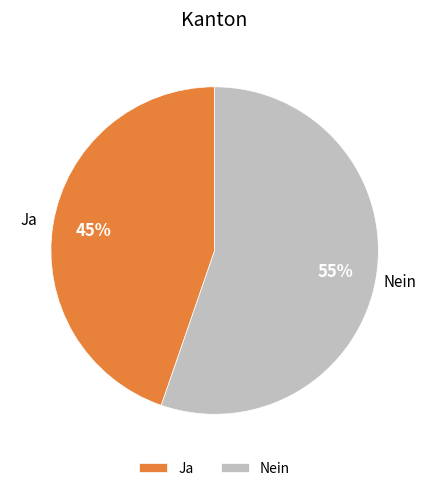

Which slice is the smallest?

Ja